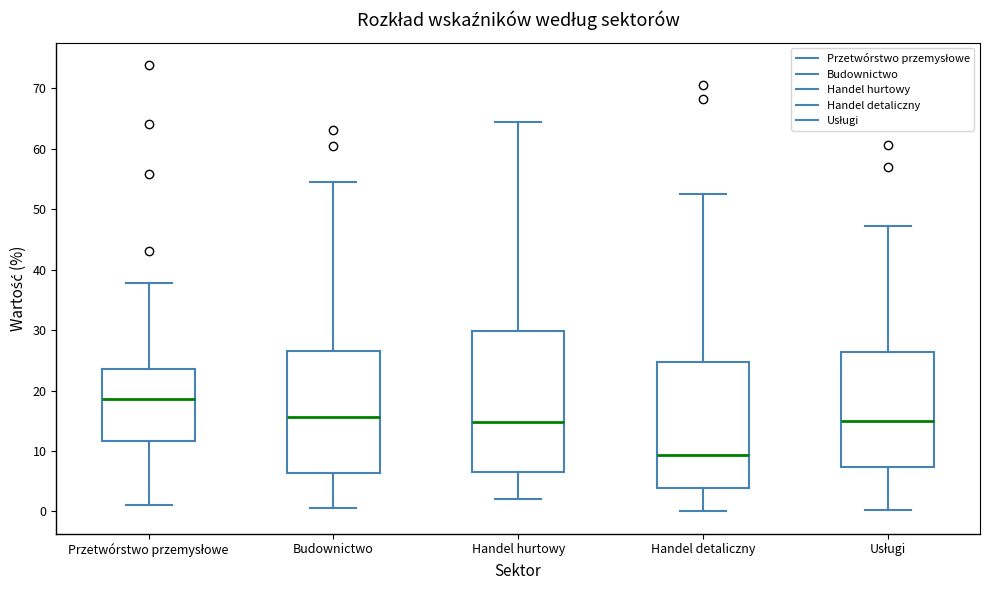

Which box is the tallest, from its lower edge to its upper edge?

Handel hurtowy